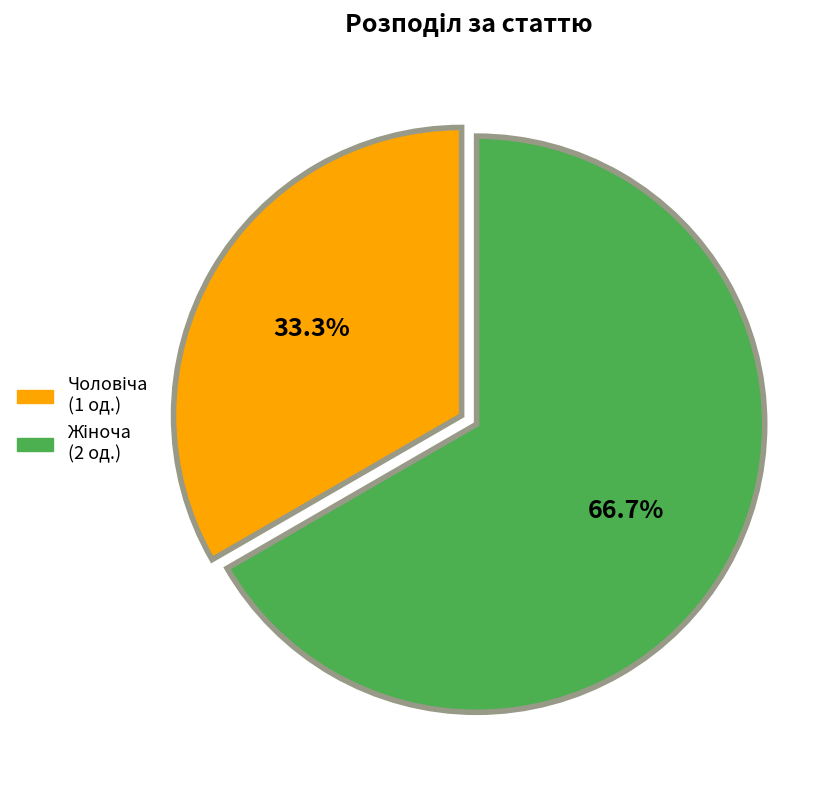

Is there any slice that represents more than half of the pie?

Yes